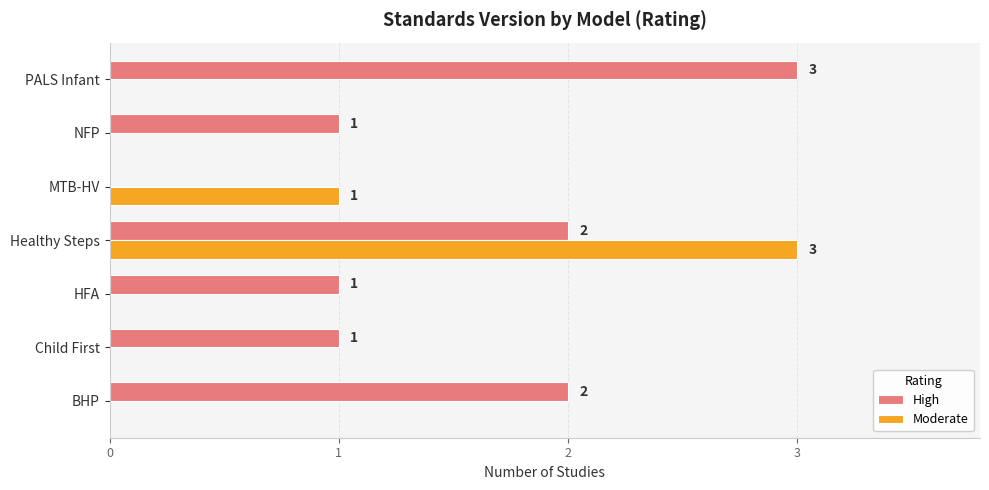

The Moderate series shows -1 at BHP. True or false?

False